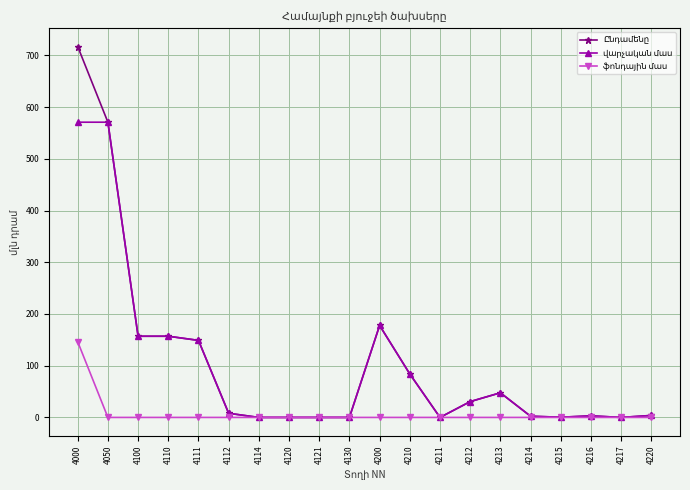

At which category does the chart reach its peak across all series?

4000